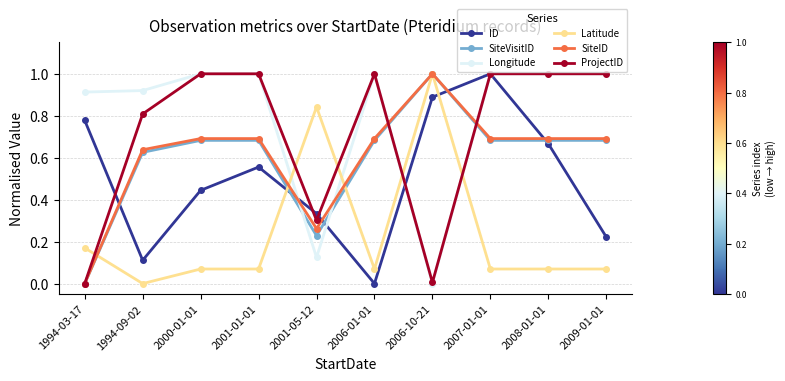

At which category is the sum across all series the highest?

2007-01-01